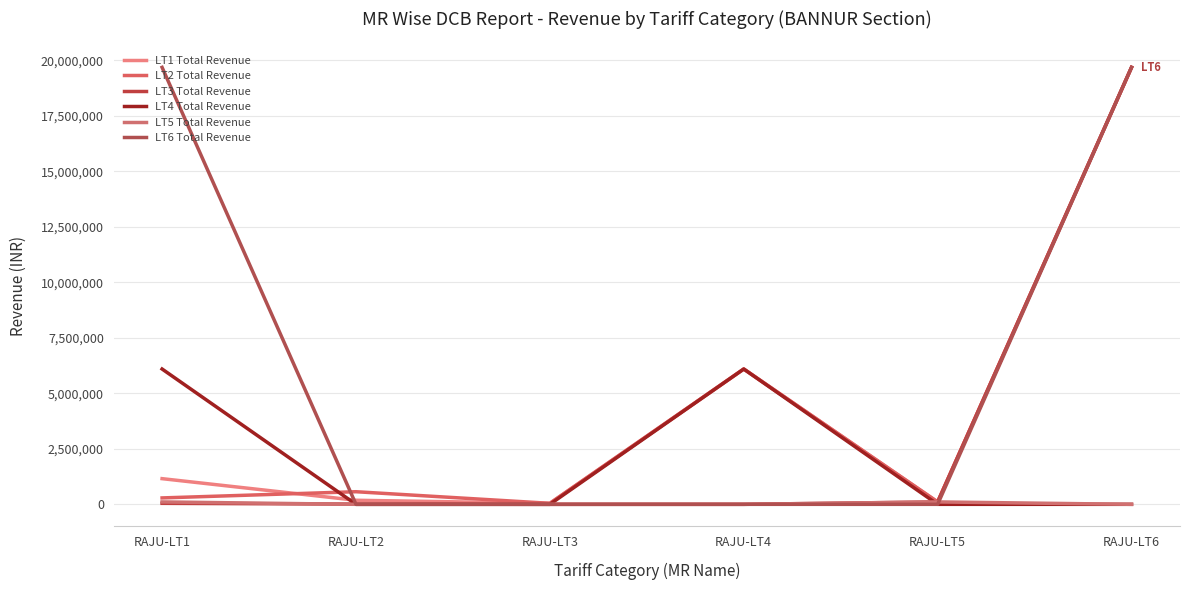

What is the total value across all series at RAJU-LT3?

90217.5